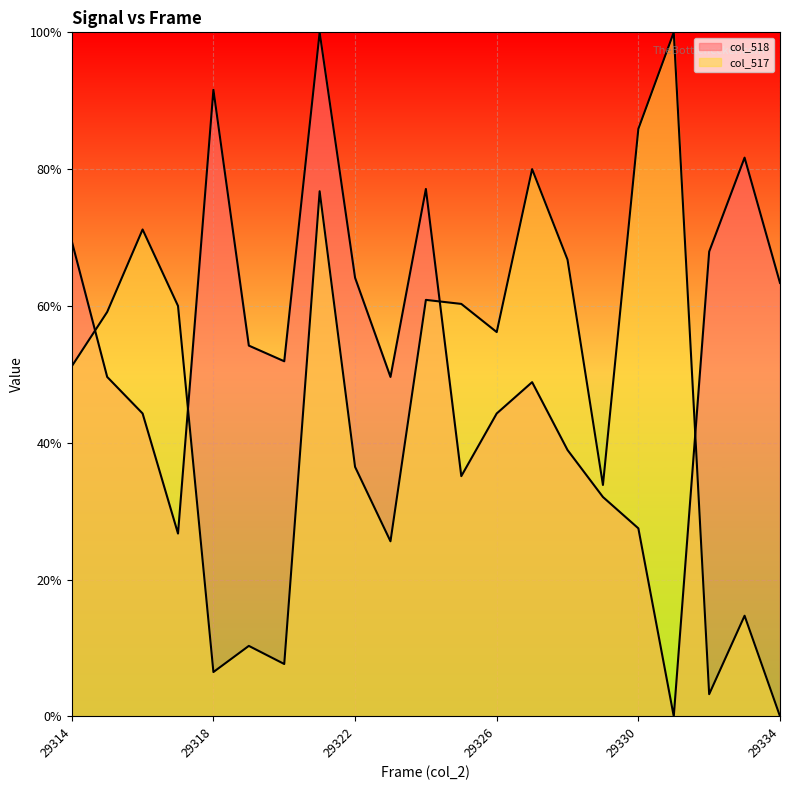

At which category is the sum across all series the highest?

29321